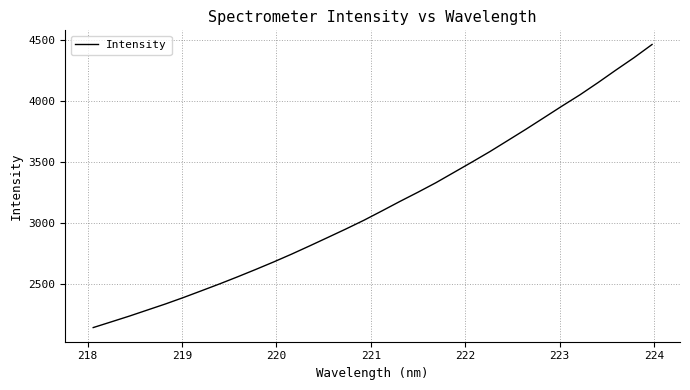

What is the difference between the maximum and minimum values?

2317.6